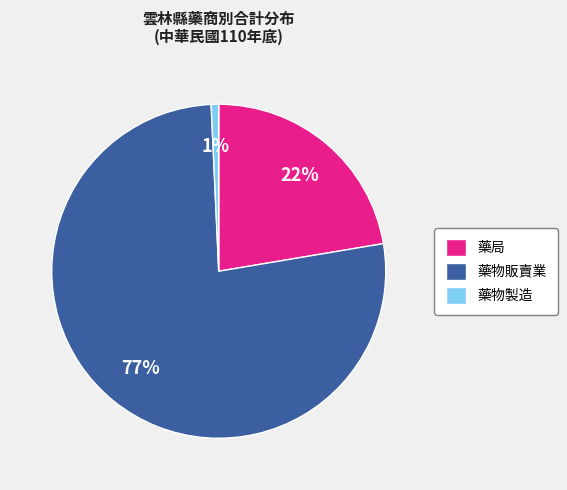

Rank the categories by value from highest to lowest.

藥物販賣業, 藥局, 藥物製造